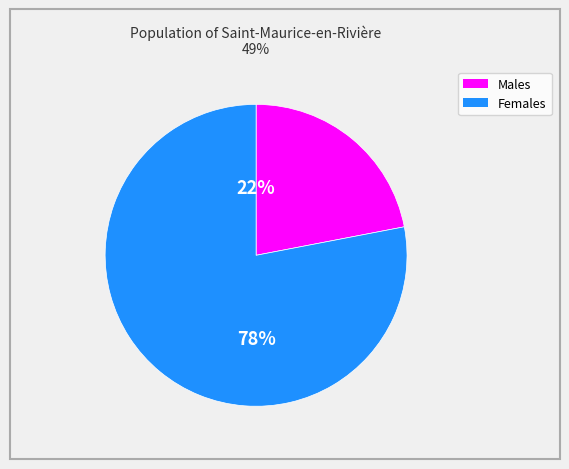

Is there any slice that represents more than half of the pie?

Yes